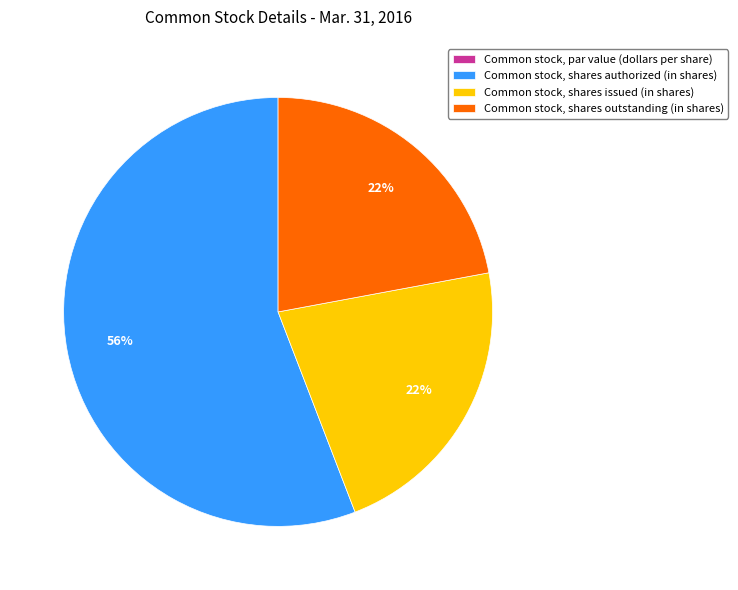

Which slice is the largest?

Common stock, shares authorized (in shares)